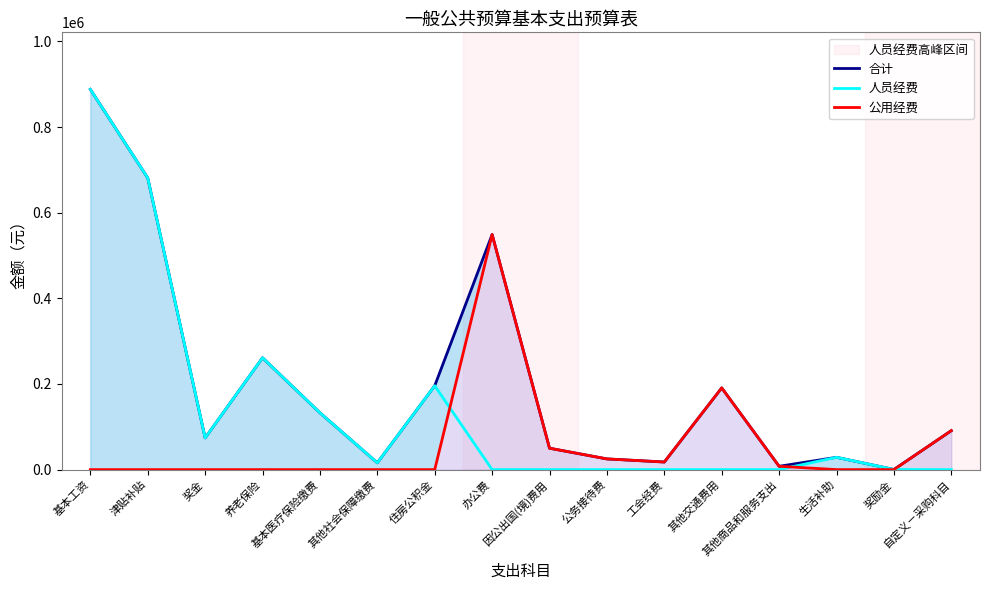

True or false: 合计 has a value of 360.0 at 奖励金.

True